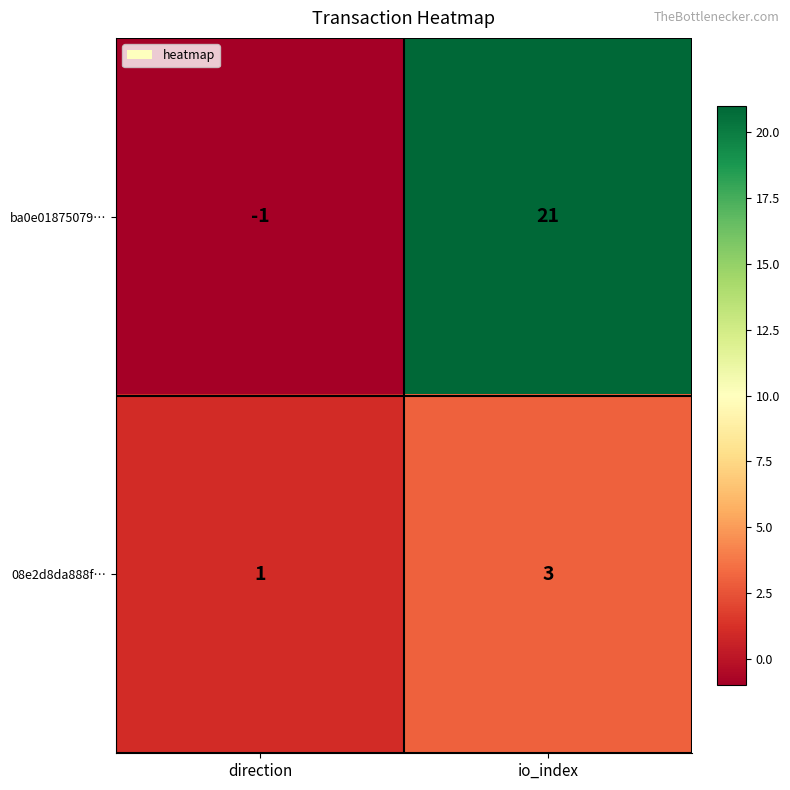

What is the sum of all ba0e01875079… values?

20